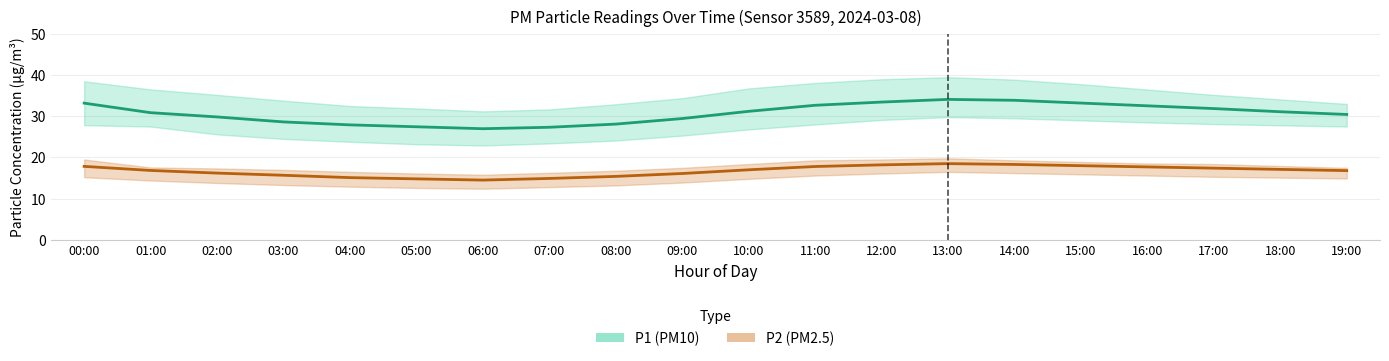

Reading right to left, extract all data points from this chart.

P1: 30.4	31.1	31.9	32.5	33.2	33.9	34.1	33.5	32.7	31.2	29.4	28.1	27.3	27.0	27.4	27.9	28.6	29.8	30.9	33.2
P1_upper: 33.0	34.1	35.2	36.5	37.8	38.9	39.5	39.0	38.1	36.8	34.4	32.9	31.7	31.2	31.9	32.5	33.8	35.2	36.5	38.5
P1_lower: 27.5	27.8	28.1	28.5	29.0	29.5	29.8	29.1	28.0	26.8	25.3	24.1	23.4	22.9	23.2	23.8	24.5	25.6	27.5	27.8
P2: 16.8	17.1	17.4	17.7	18.0	18.3	18.5	18.2	17.8	17.0	16.1	15.4	14.9	14.5	14.8	15.1	15.7	16.2	16.8	17.8
P2_upper: 17.5	17.9	18.4	18.5	18.9	19.3	19.8	19.5	19.3	18.4	17.5	16.8	16.3	15.8	16.1	16.5	17.0	17.3	17.6	19.5
P2_lower: 14.9	15.1	15.3	15.6	15.9	16.2	16.5	16.1	15.6	14.8	13.9	13.2	12.8	12.4	12.6	12.9	13.3	13.8	14.4	15.2